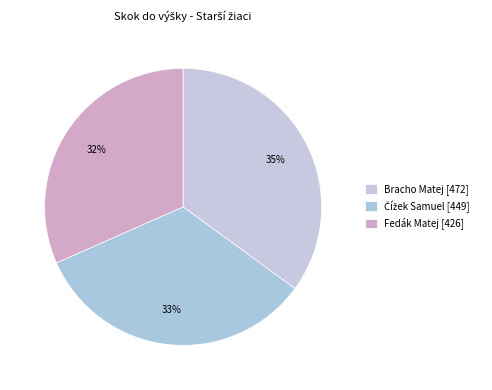

How many slices are in this pie chart?

3